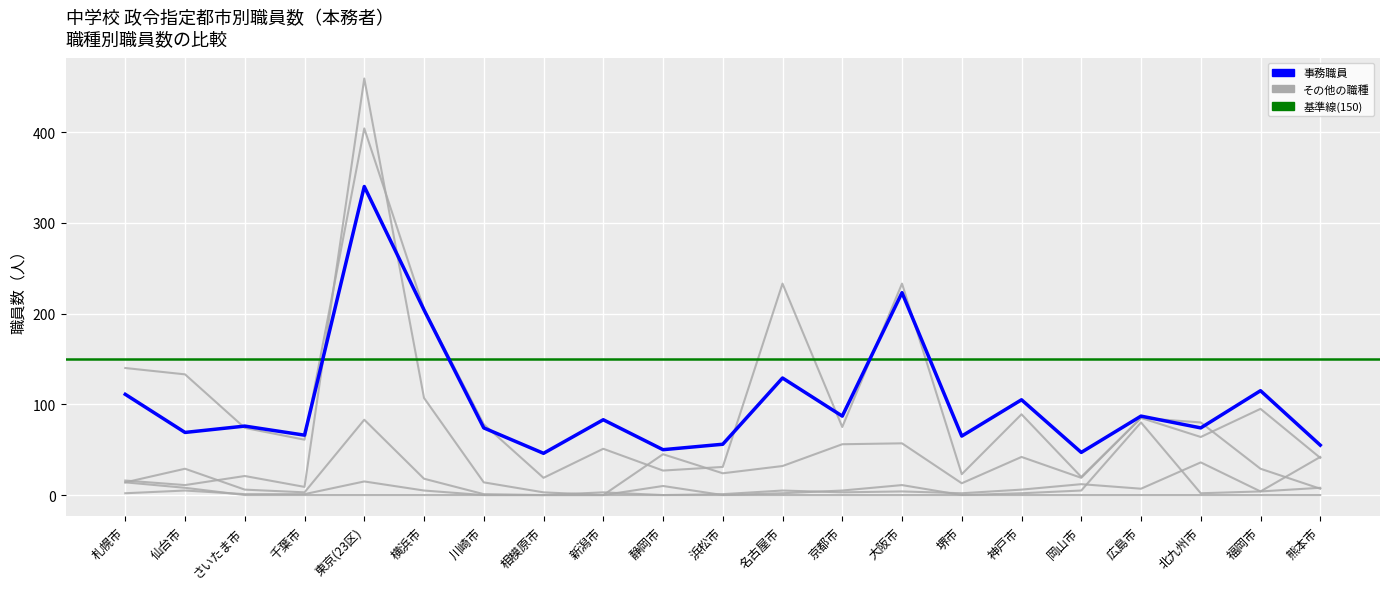

Where is 用務員 nearest to the value 41?

仙台市